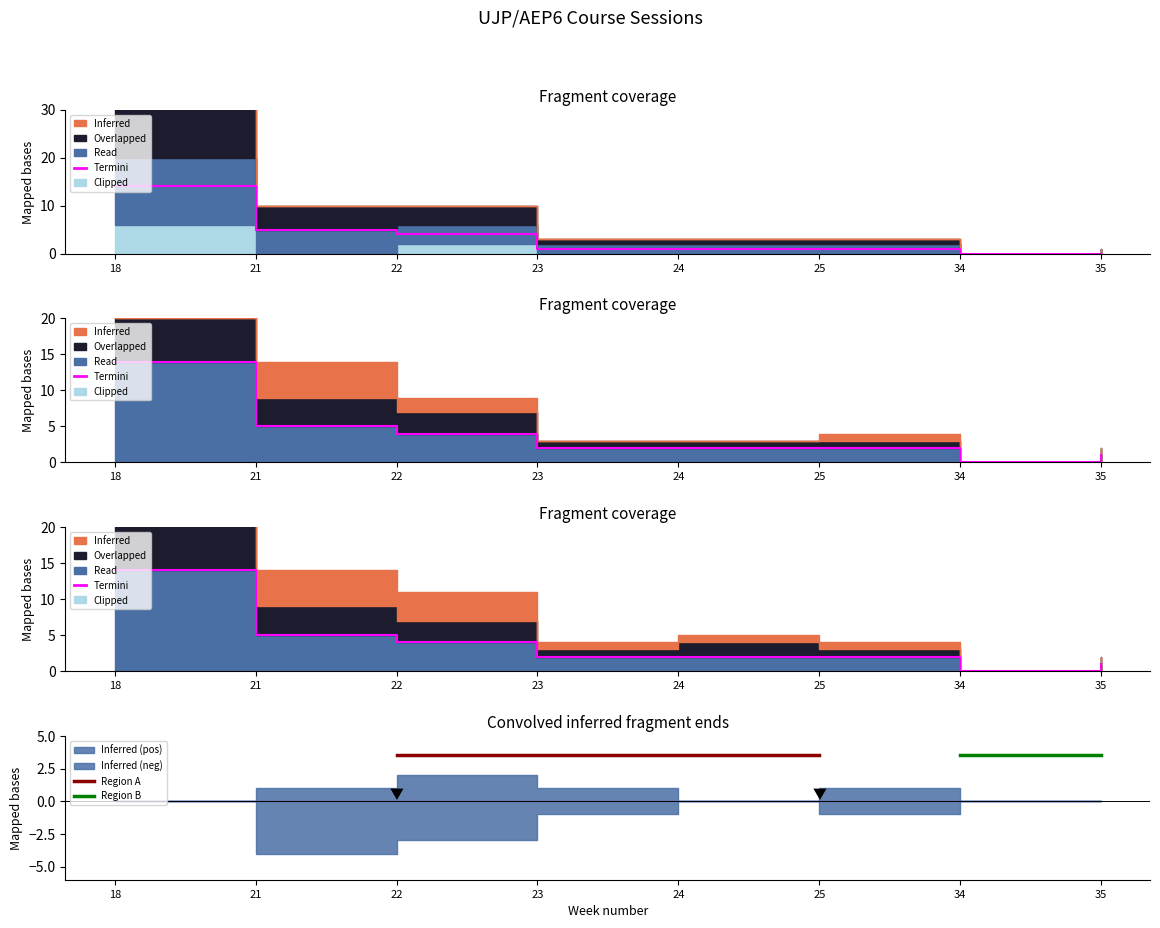

What is the value of the Termini point at the 8th from the left?

1